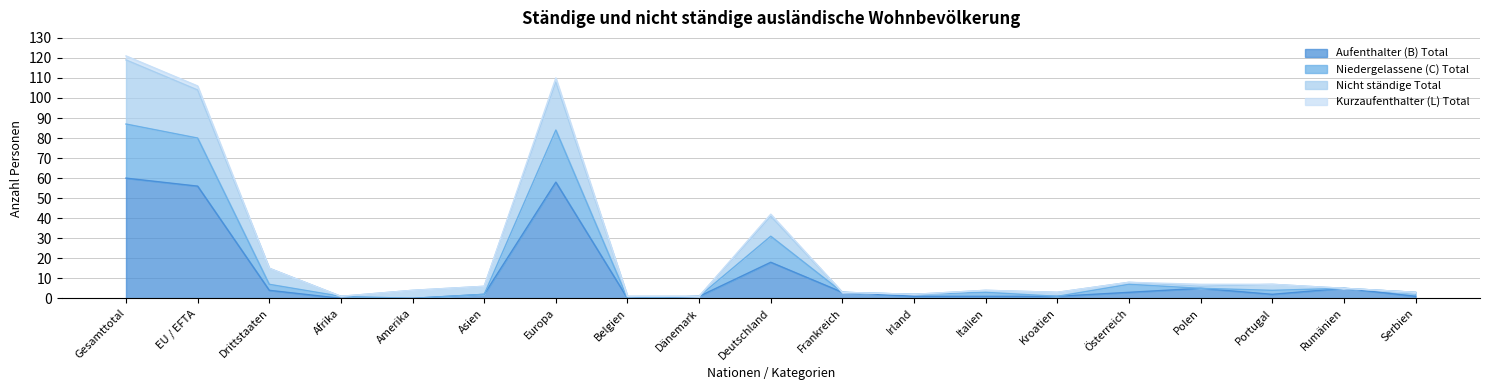

Does the chart have visible grid lines?

Yes